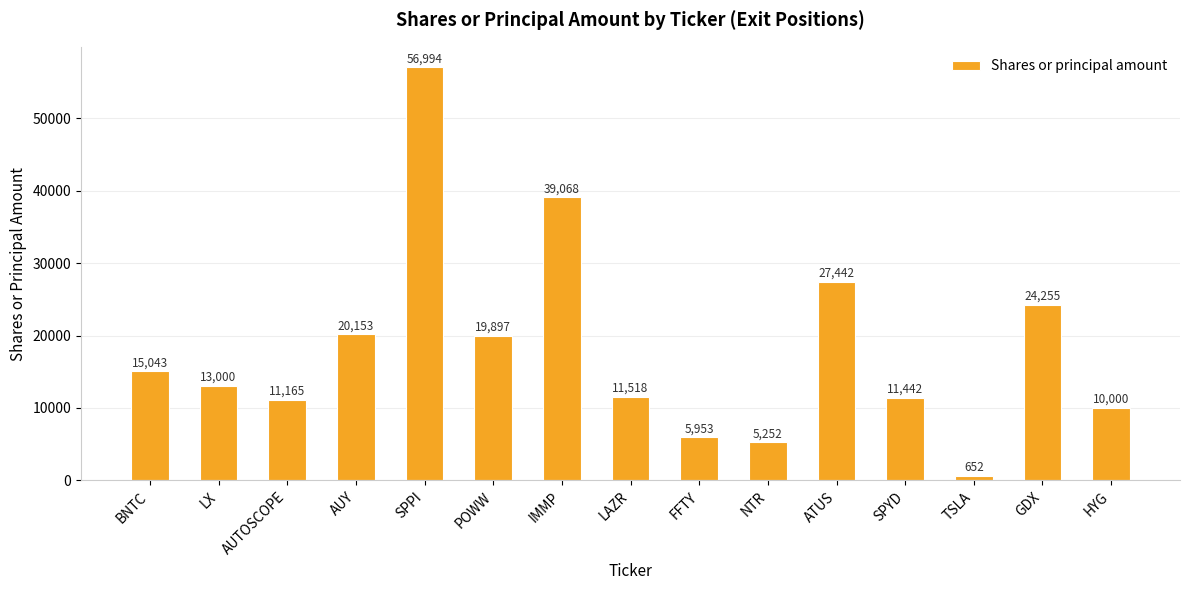

How many distinct data groups are displayed?

1